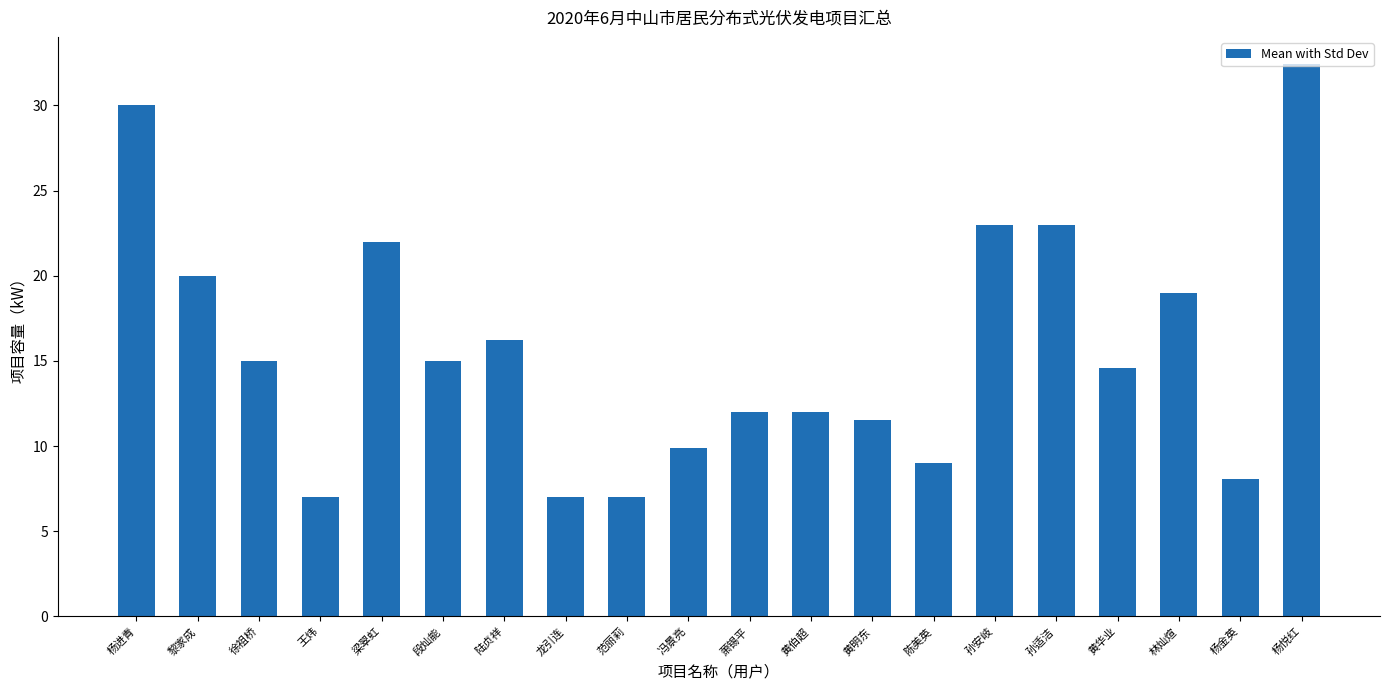

Reading left to right, transcribe all the data shown in this chart.

杨进青=30.0	黎家成=20.0	徐祖桥=15.0	王炜=7.0	梁翠虹=22.0	段灿能=15.0	陆贞祥=16.2	龙引连=7.0	范丽莉=7.0	冯景亮=9.9	萧锡平=12.0	黄伯超=12.0	黄明东=11.5	陈美英=9.0	孙安岐=23.0	孙适洁=23.0	黄华业=14.6	林灿煊=19.0	杨金英=8.0	杨悦红=32.4